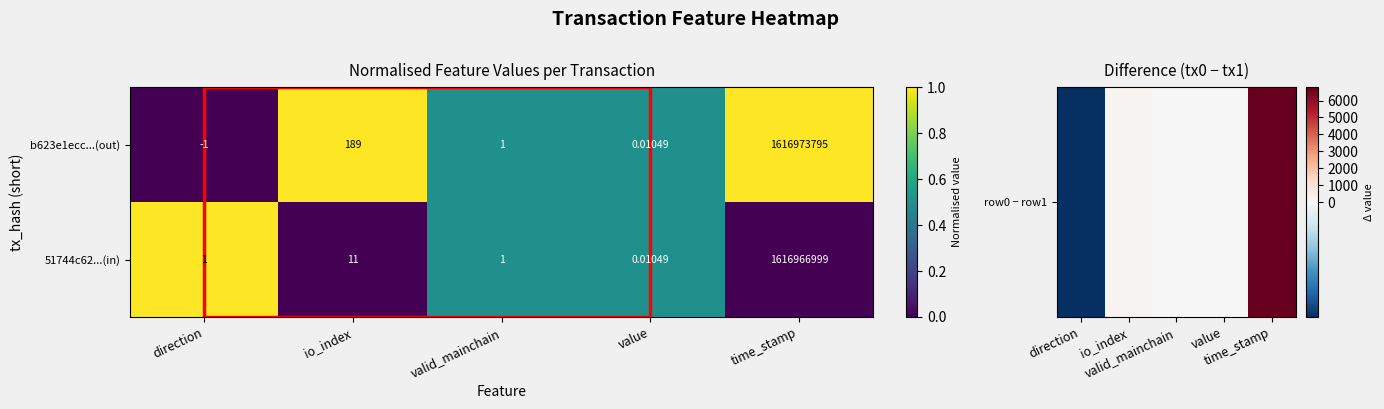

How many series are shown in this chart?

2